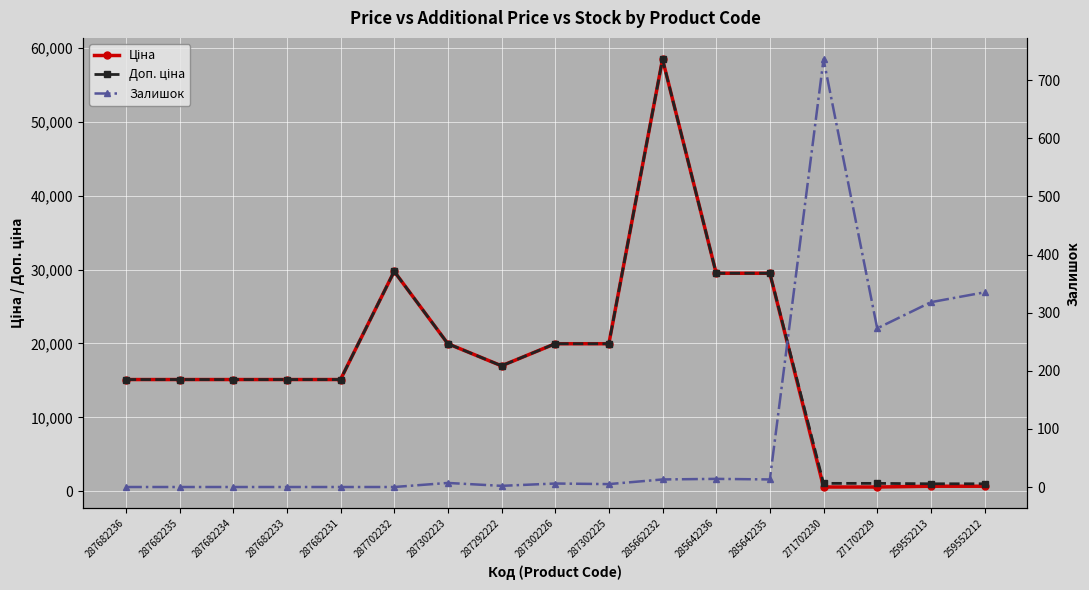

What is the maximum value shown in the chart?

58426.5